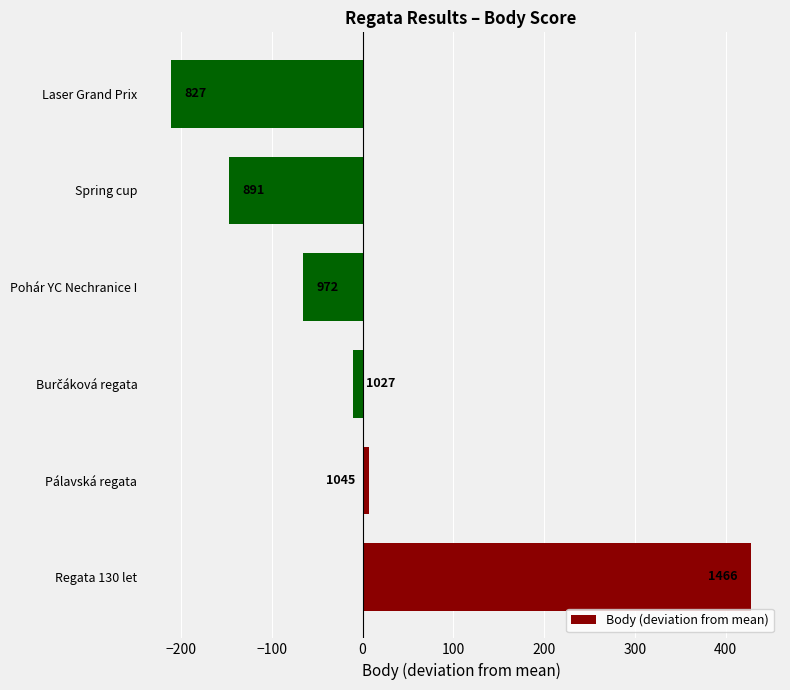

How many bars are there in total?

6